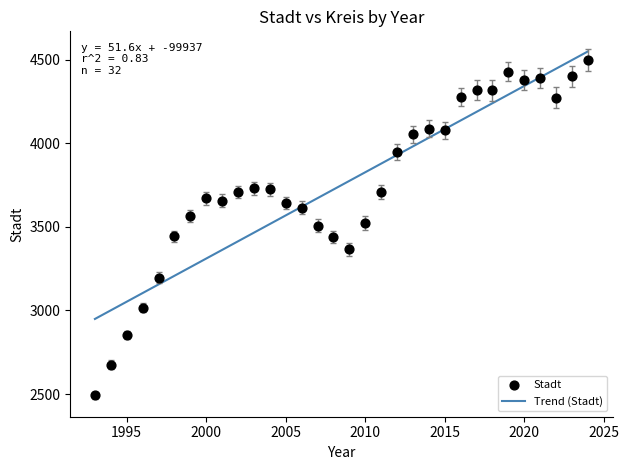

What is the range of Y values (max minus min)?

2008